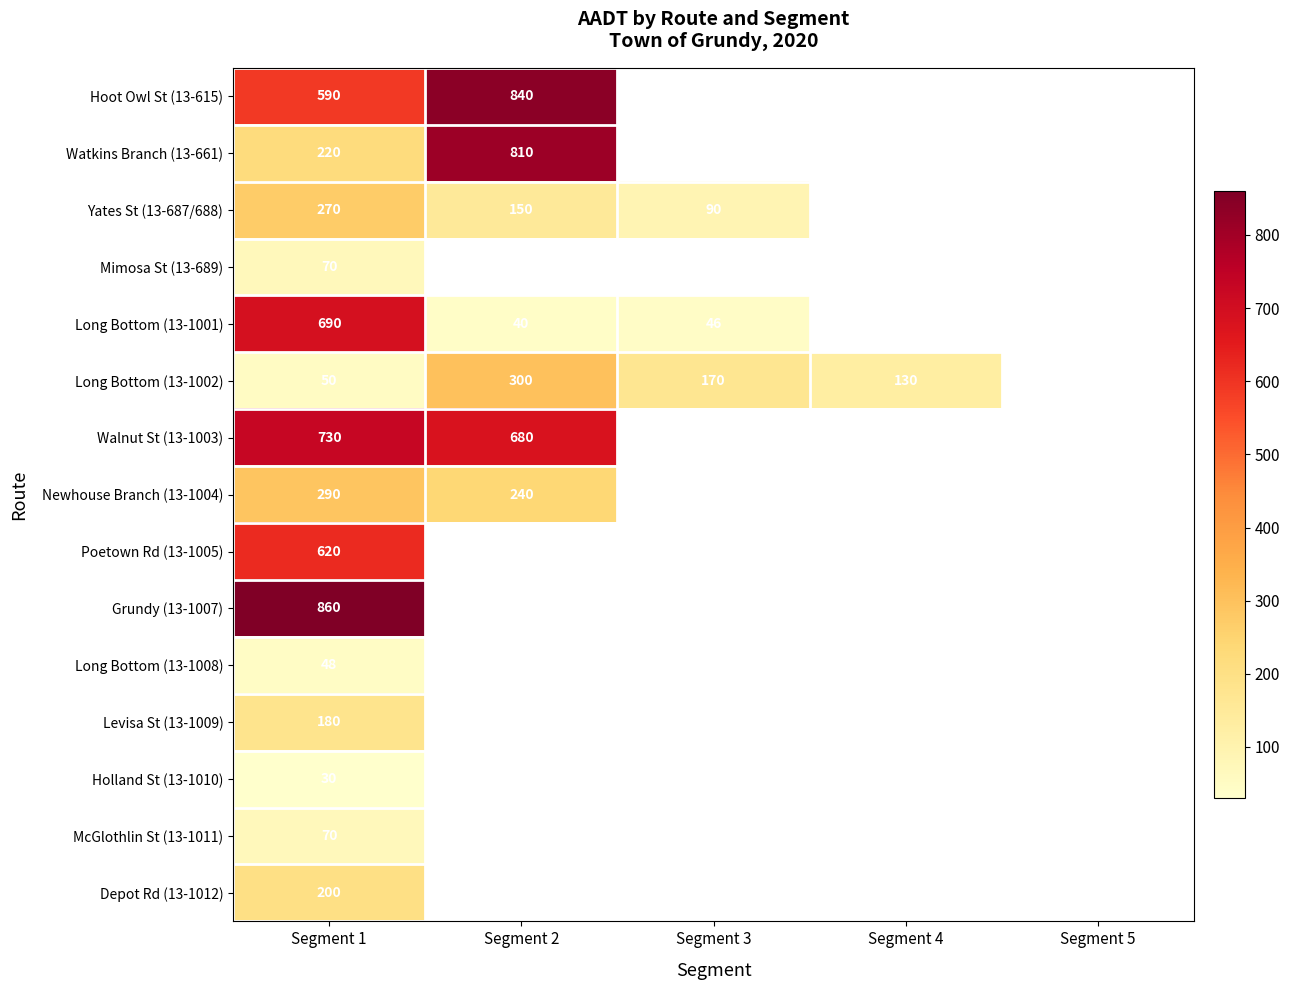

What is the spread (max minus min) of values at Segment 1?

830